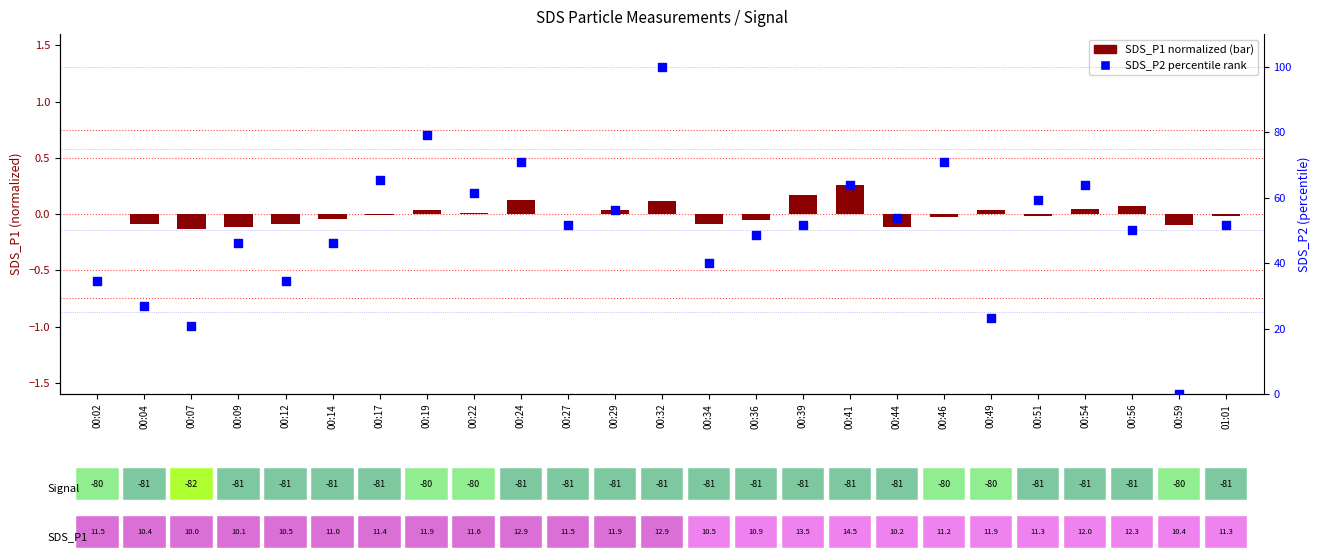

Which series has the largest Y range (max minus min)?

SDS_P2 percentile